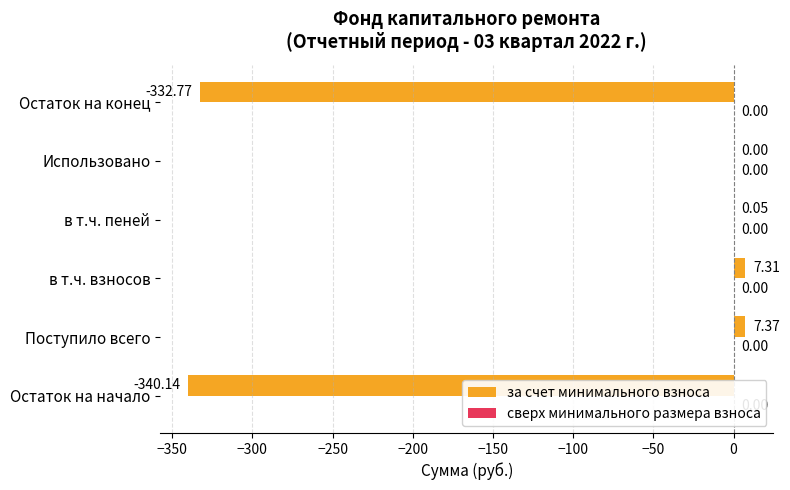

Which category has the highest value across all series?

Поступило всего